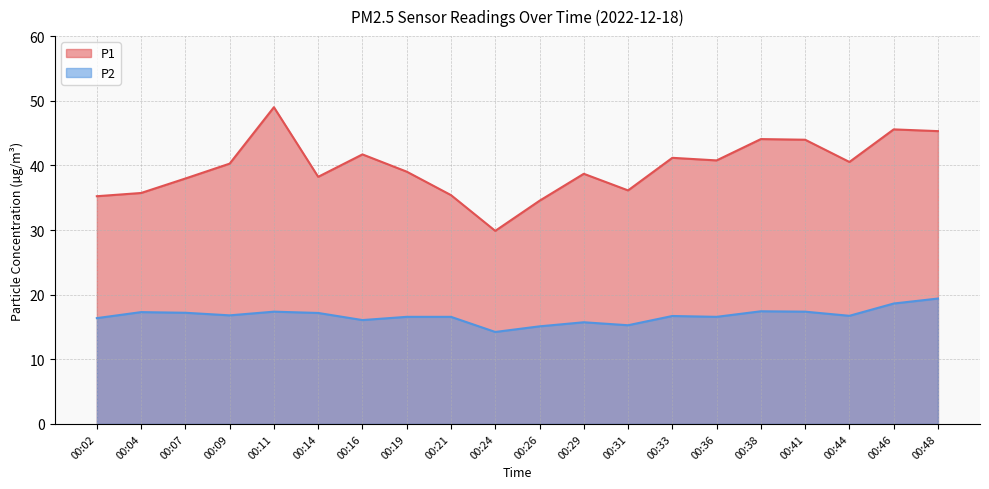

Which category has the highest value across all series?

00:11